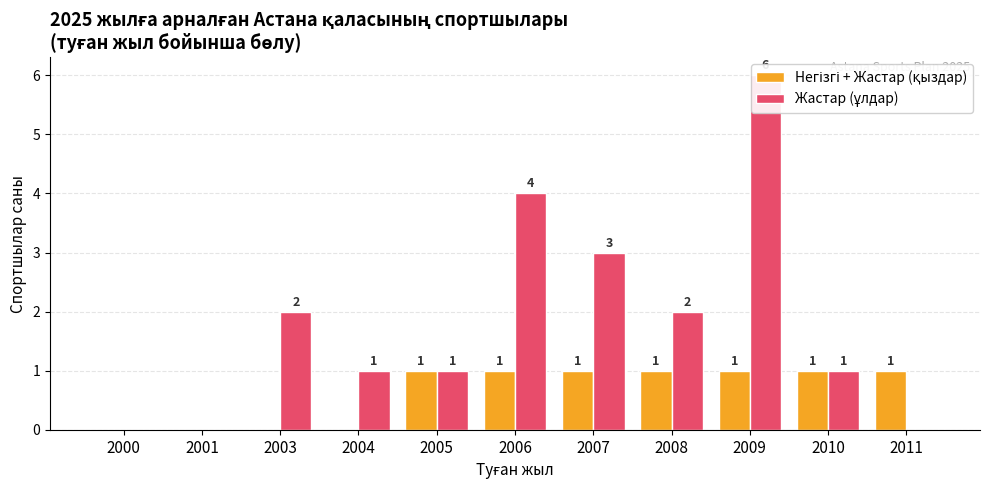

Rank the series by their maximum value, from highest to lowest.

Жастар (ұлдар), Негізгі + Жастар (қыздар)